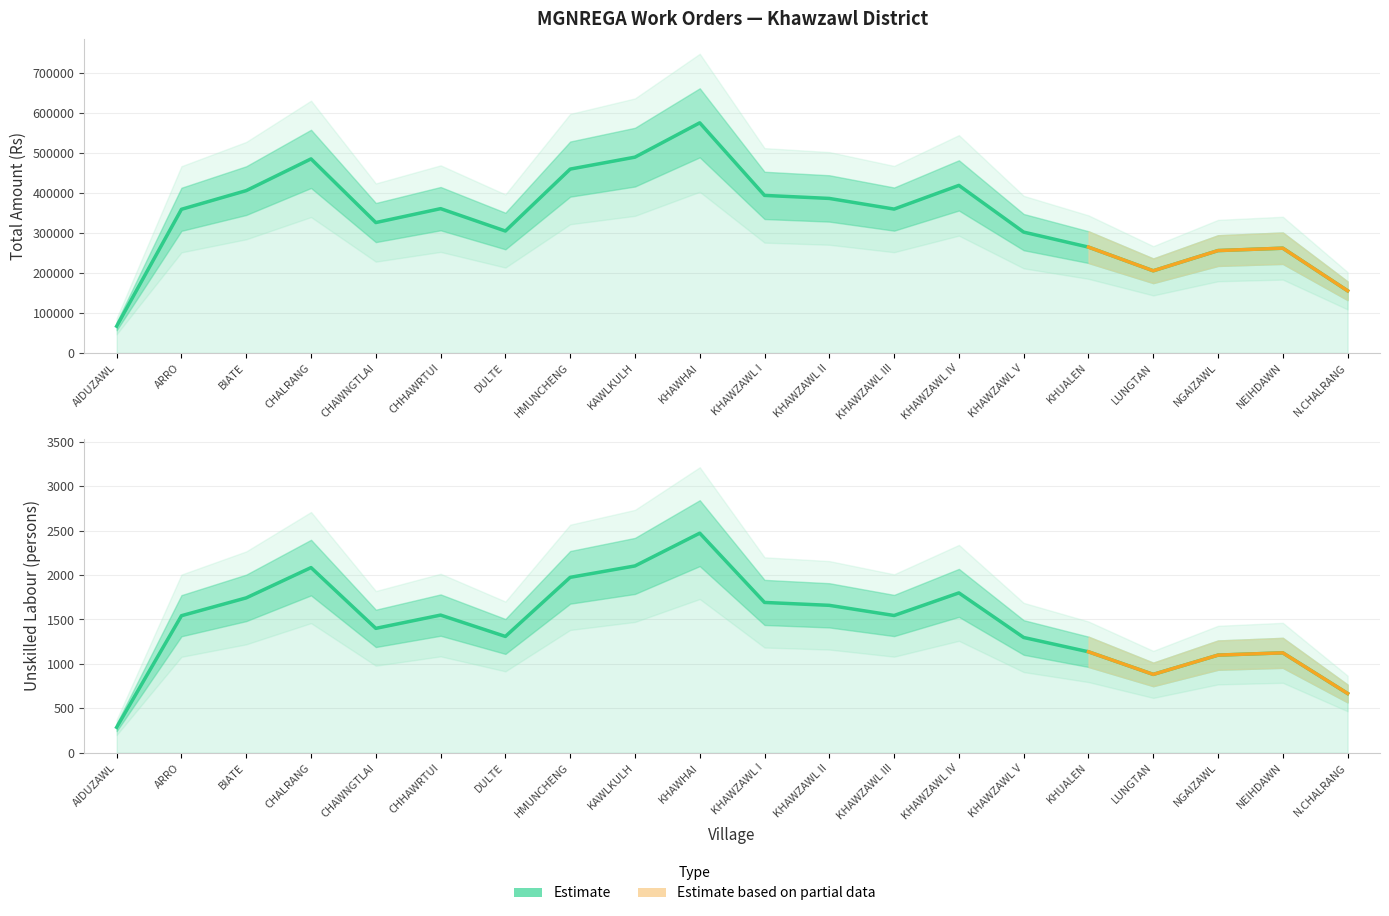

True or false: Rate per day has a value of 233 at LUNGTAN.

True